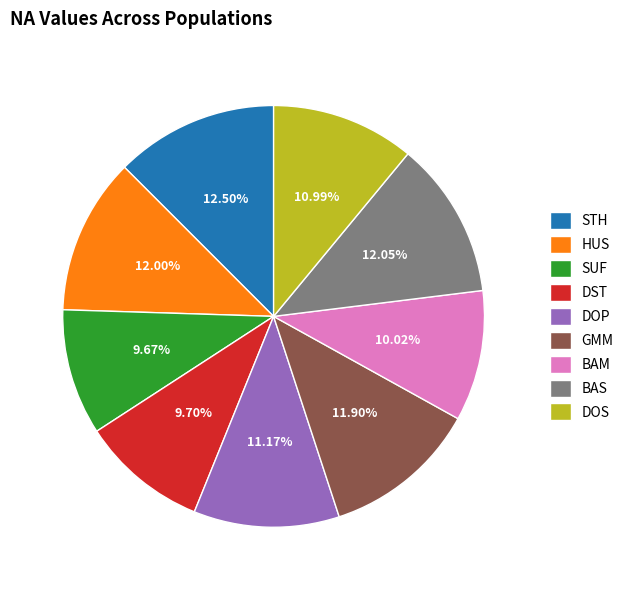

The GMM slice represents 2% of the pie. True or false?

False